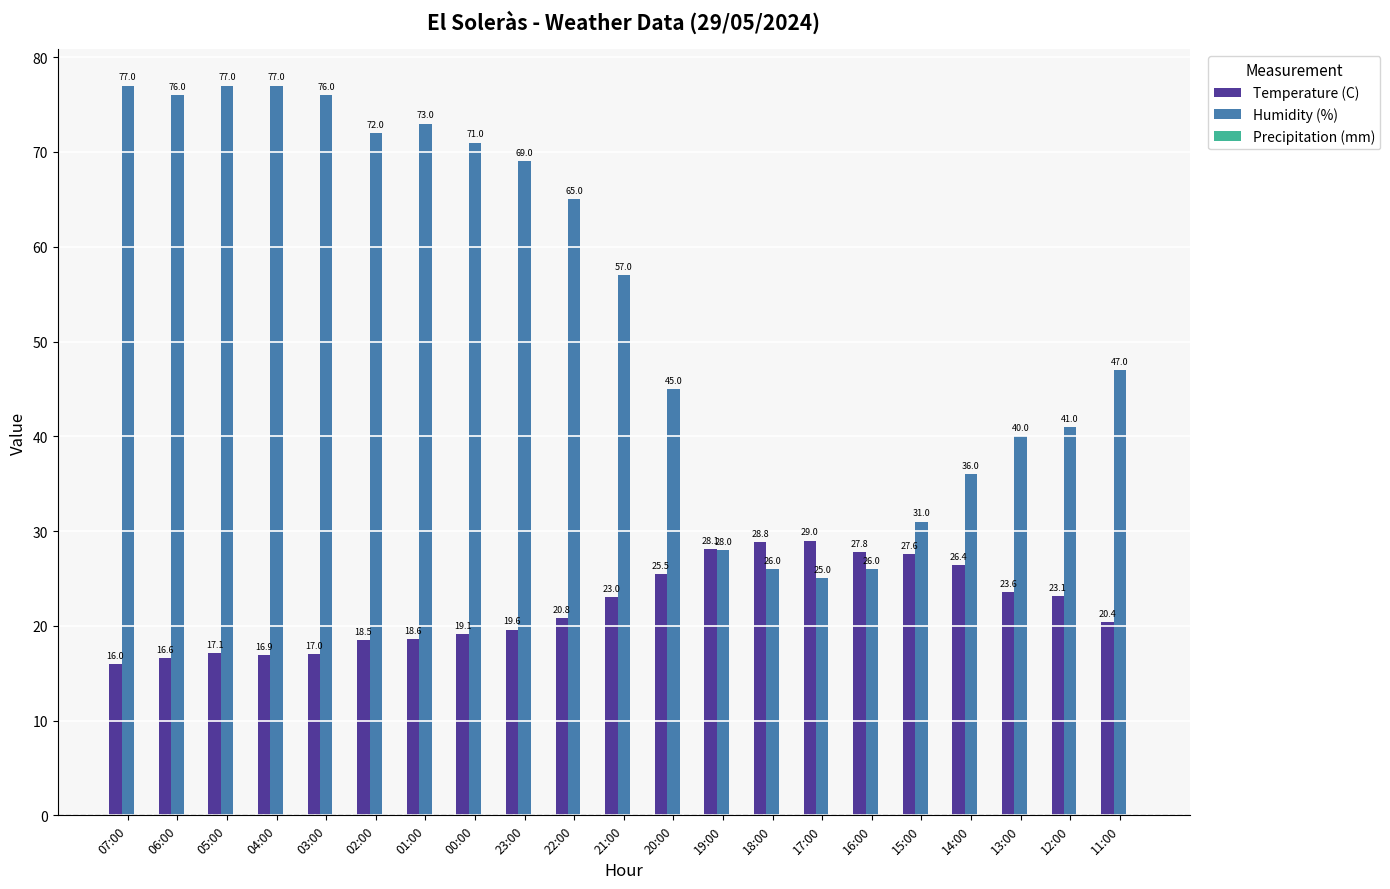

How many groups of bars are there?

21